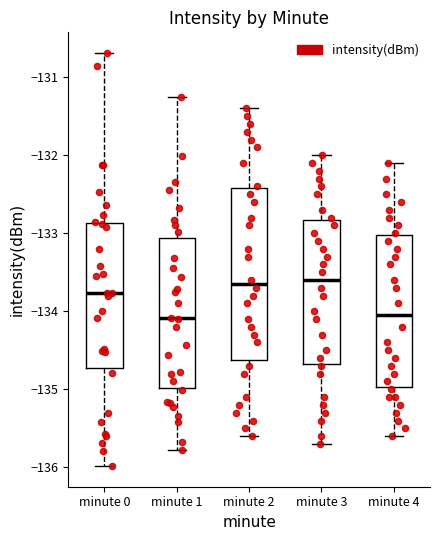

Reading left to right, transcribe this box plot: for each box, give where its median line is, the range the box spans, and where its two whiskers end, as read against the y-axis. The values are not printed on the chart, so give them approximately, as read against the axis.

minute 0: median -133.8, box -134.7 to -132.9, whiskers -136.0 to -130.7
minute 1: median -134.1, box -135.0 to -133.1, whiskers -135.8 to -131.3
minute 2: median -133.6, box -134.6 to -132.4, whiskers -135.6 to -131.4
minute 3: median -133.6, box -134.7 to -132.8, whiskers -135.7 to -132.0
minute 4: median -134.0, box -135.0 to -133.0, whiskers -135.6 to -132.1